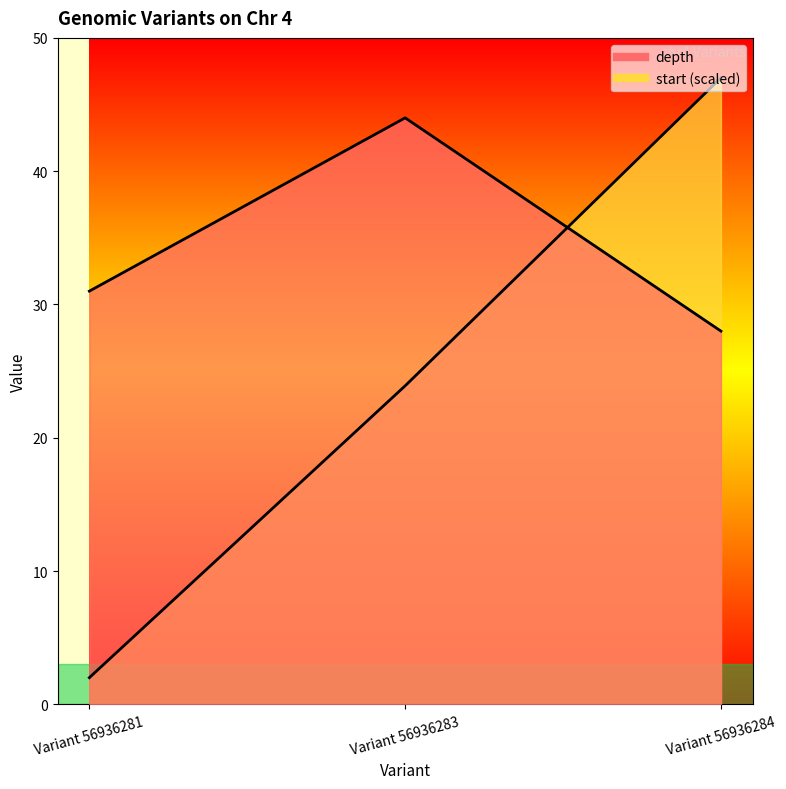

How many data points in start are less than 23?

1